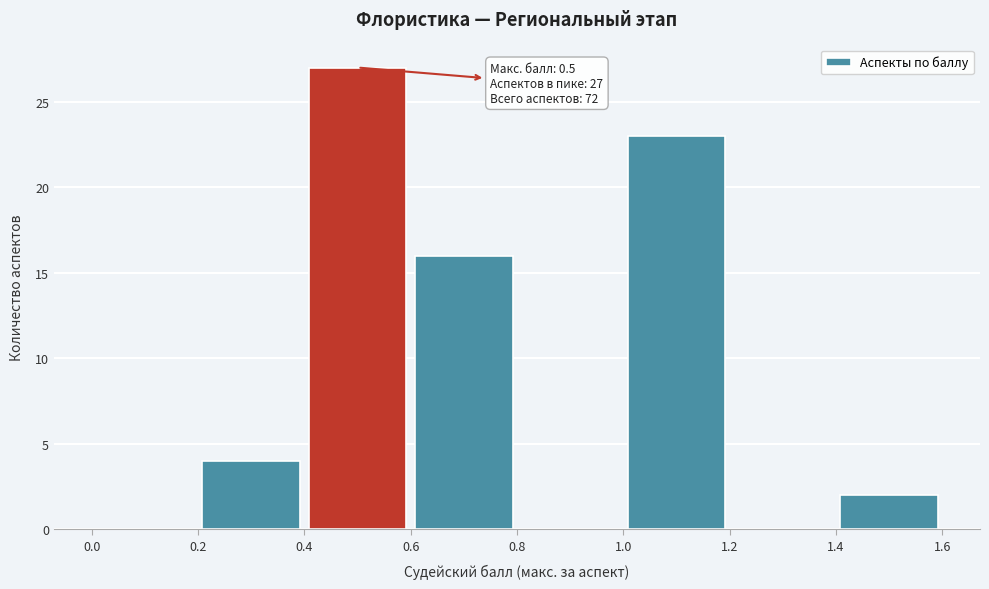

Which range on the x-axis has the tallest bar?

0.4 to 0.6